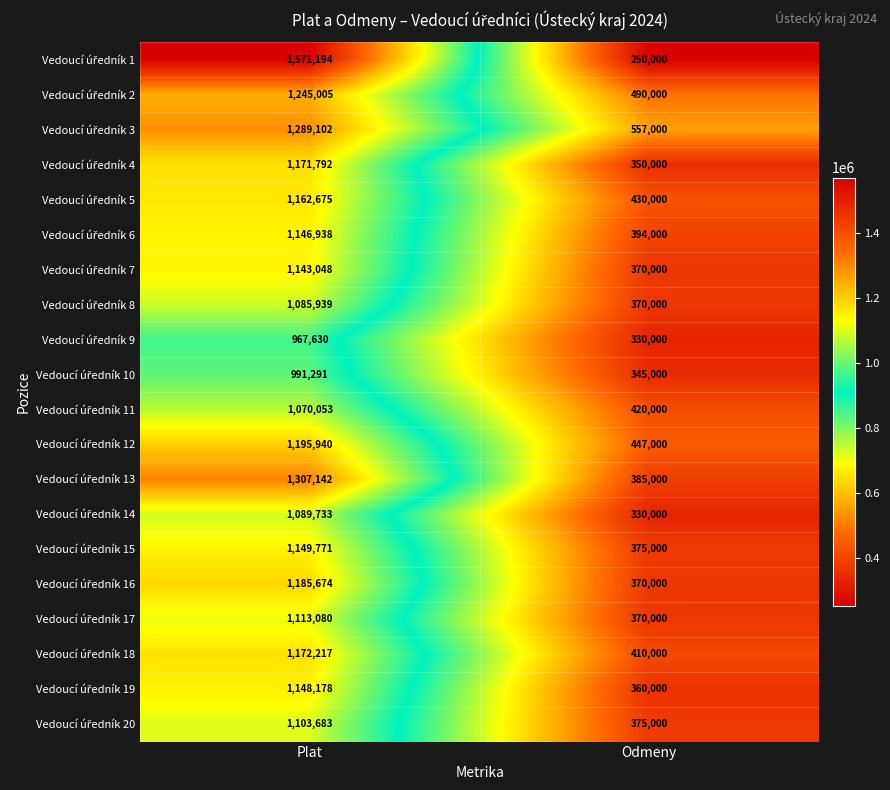

At which category does the chart reach its minimum across all series?

Odmeny